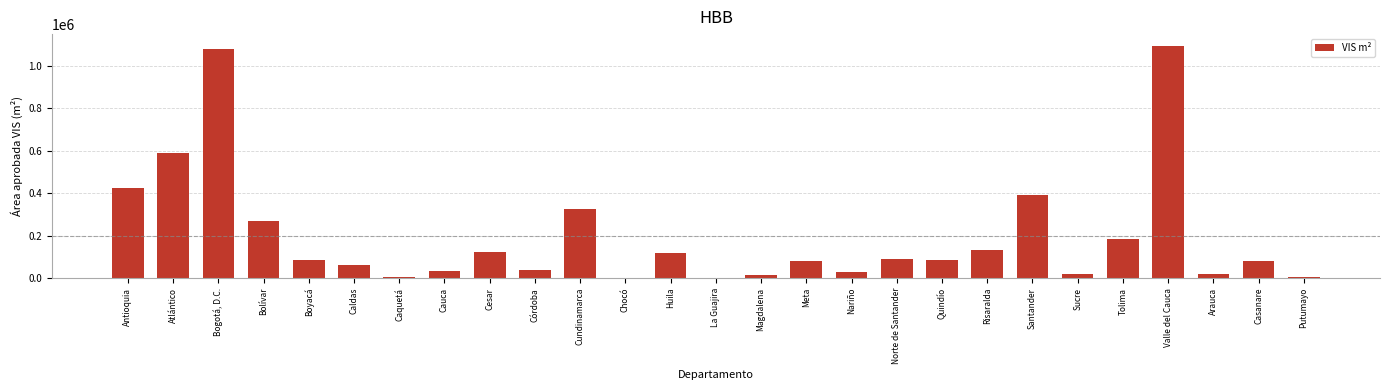

The value at Antioquia is 423047. True or false?

True